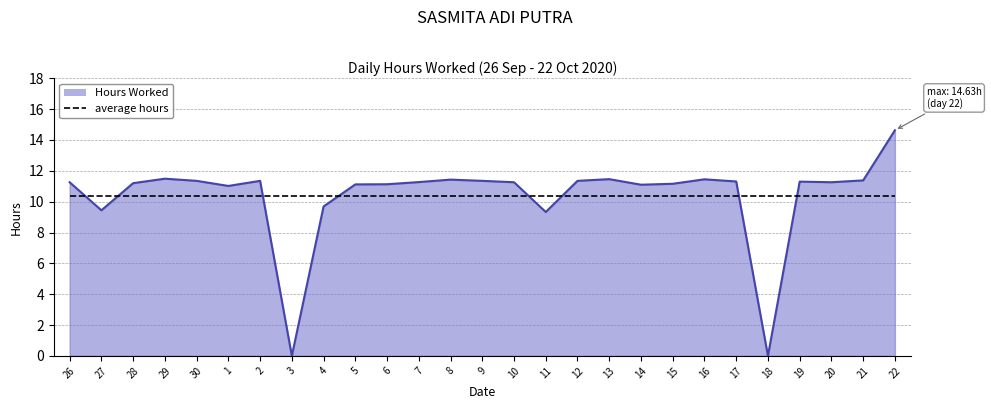

At 14, list the series in order from largest to smallest.

Hours Worked, average hours